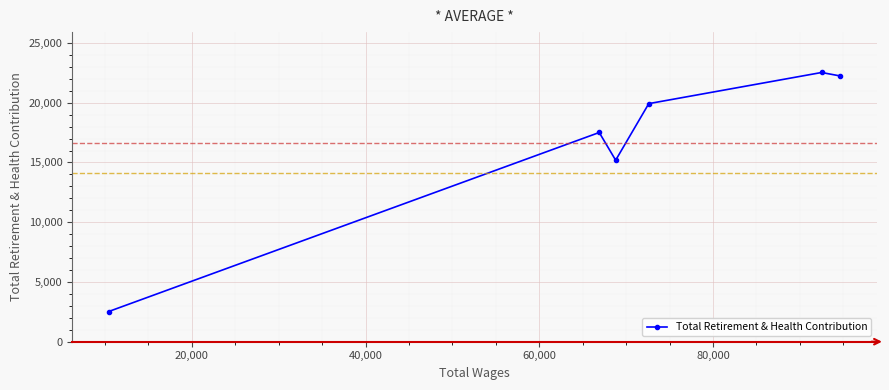

Reading right to left, what are all the values shown in this chart?

22241	22530	19924	15189	17508	2526